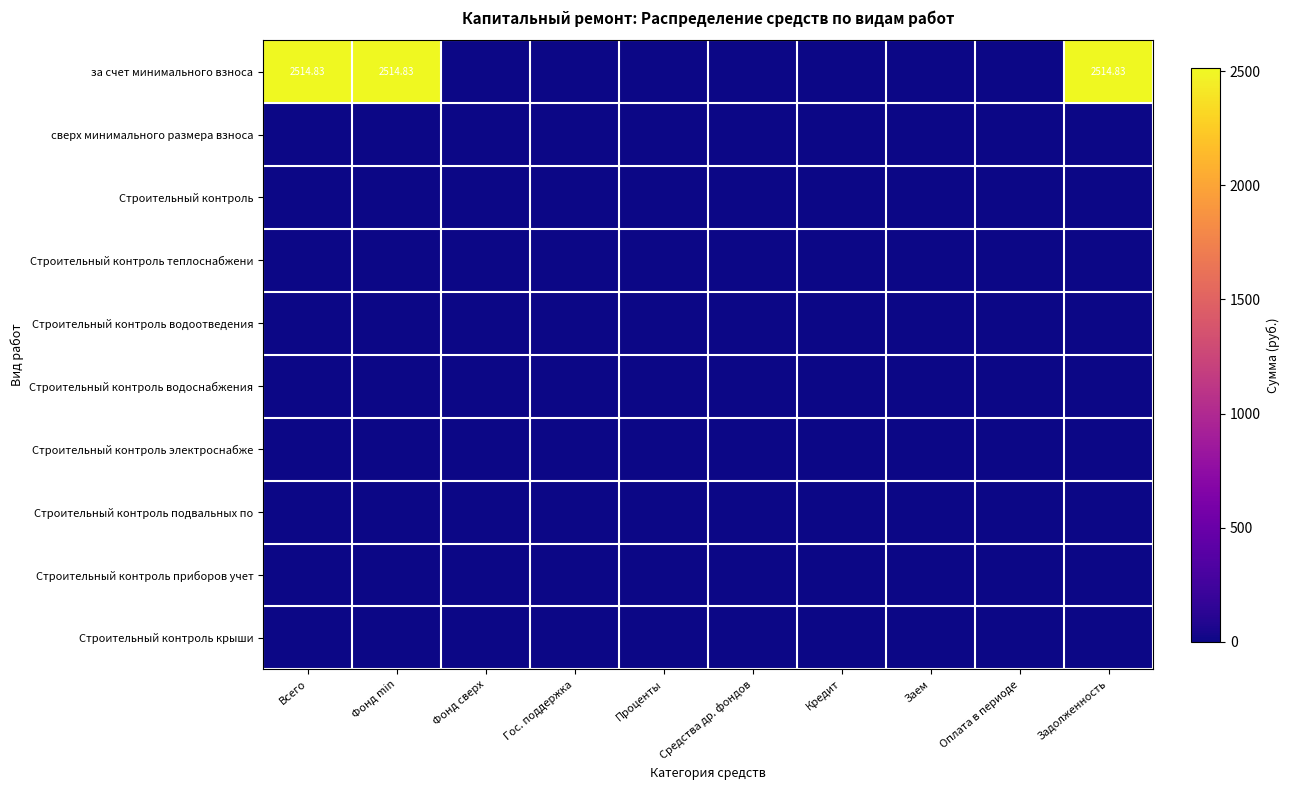

Which label corresponds to the largest value in the chart?

Всего